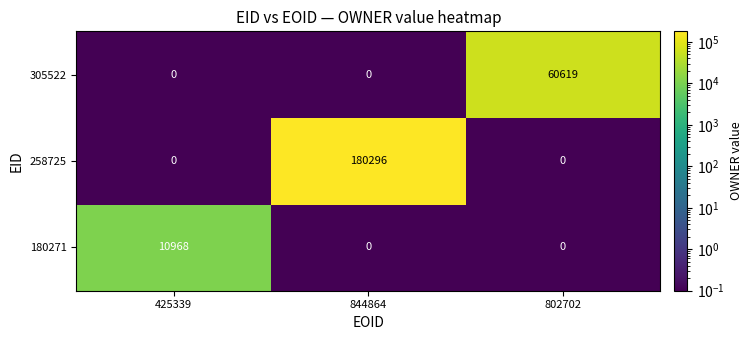

Reading right to left, transcribe all the data shown in this chart.

305522: 802702=60619	844864=0	425339=0
258725: 802702=0	844864=180296	425339=0
180271: 802702=0	844864=0	425339=10968